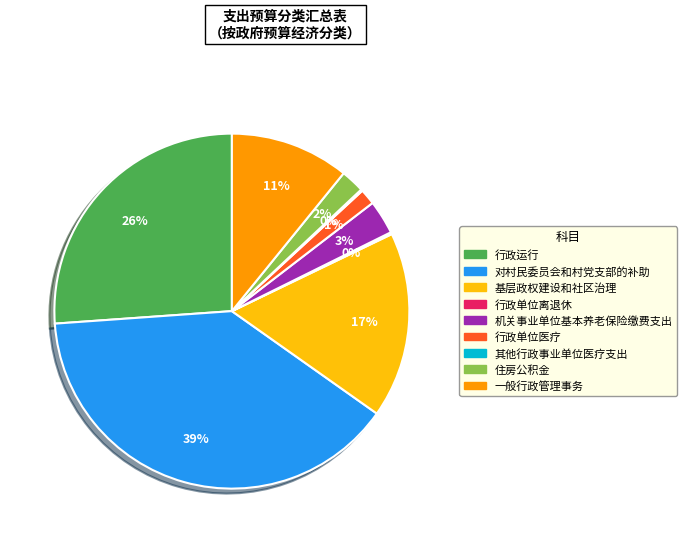

What percentage is the 对村民委员会和村党支部的补助 slice, to the nearest percent?

39%